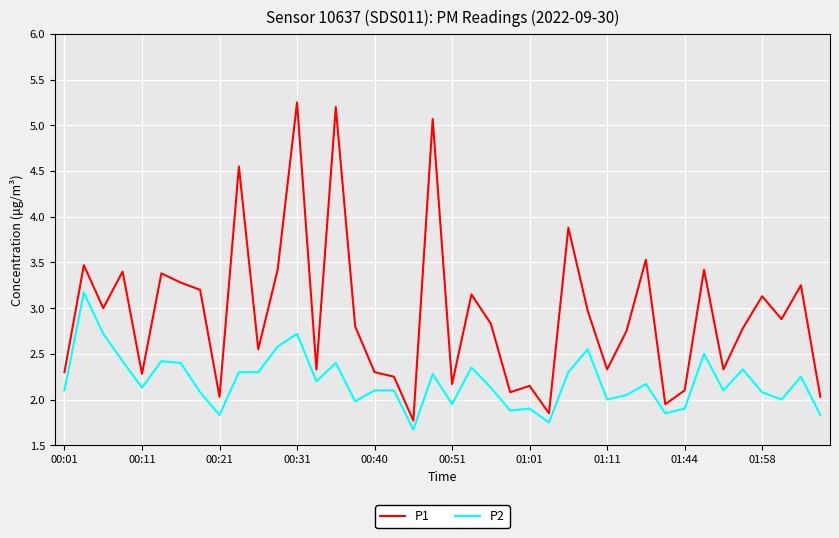

Does the chart have visible grid lines?

Yes